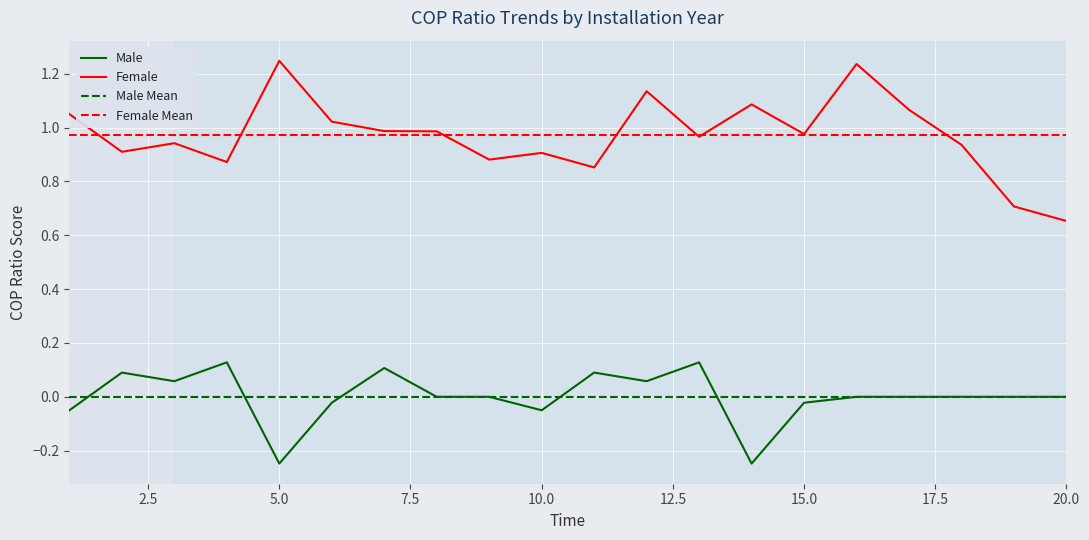

Is it true that Female equals 1.3 at 10.0?

False